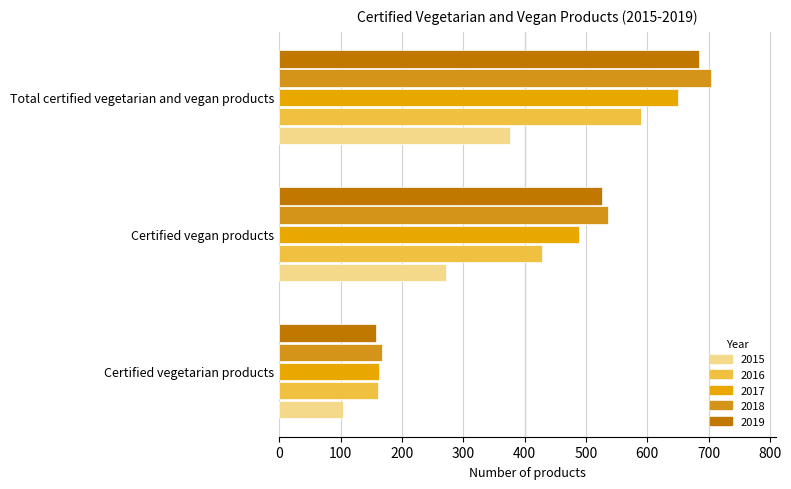

What is the label of the 1st bar from the right?

Total certified vegetarian and vegan products